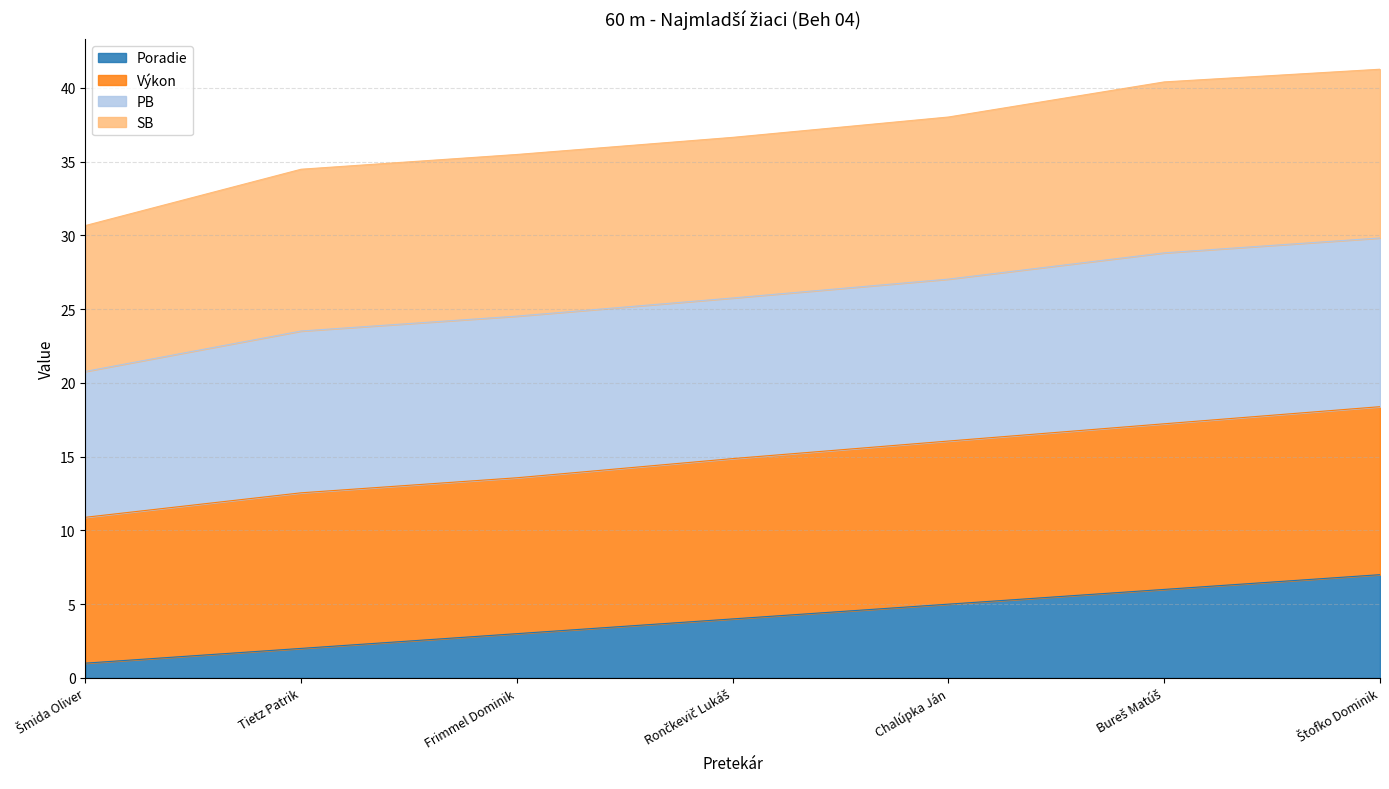

True or false: Poradie has a value of 2.9 at Chalúpka Ján.

False